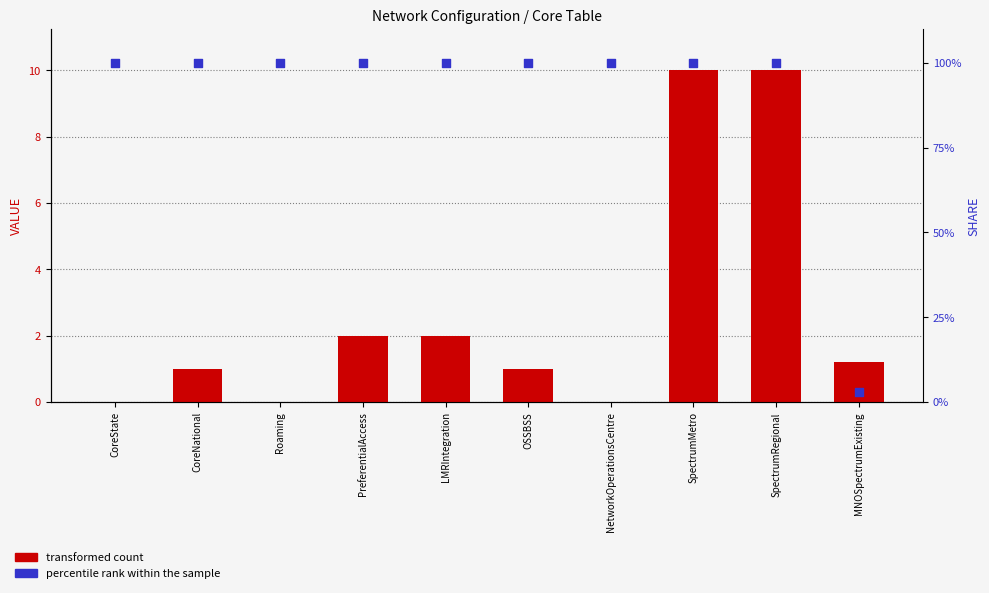

At which category is the sum across all series the highest?

SpectrumMetro